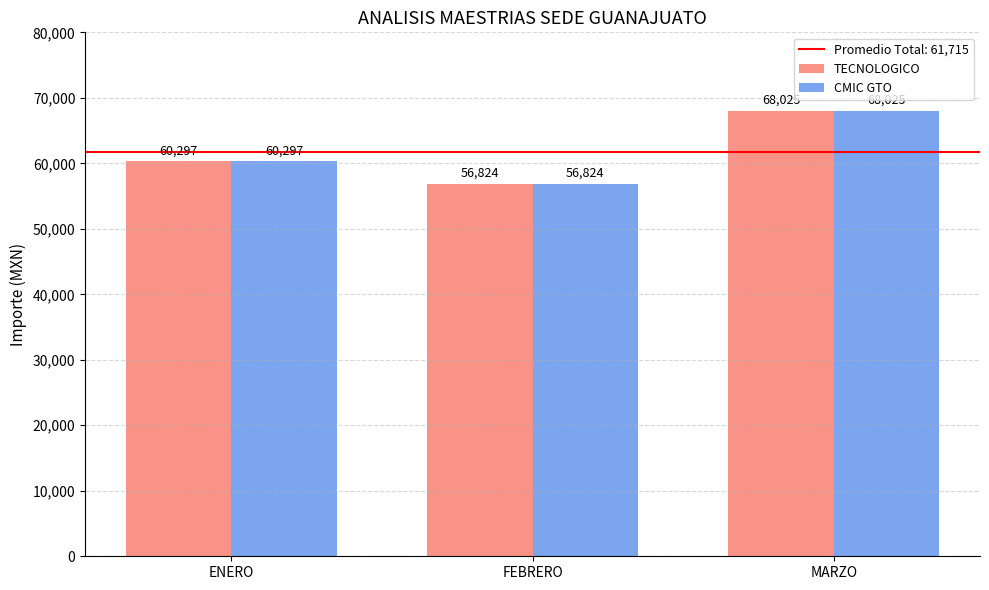

What is the label of the 2nd bar from the right?

FEBRERO